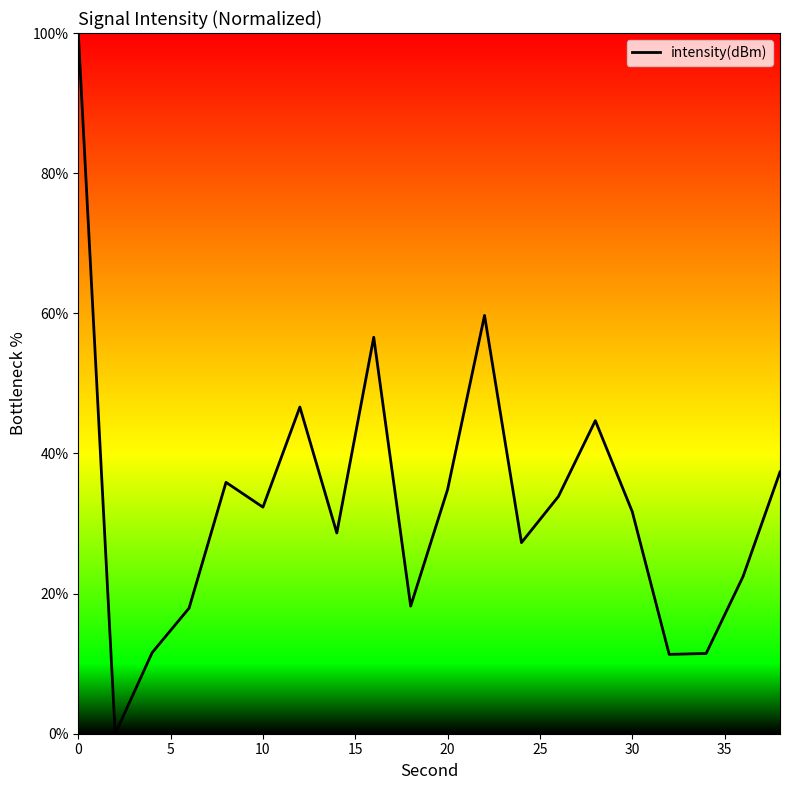

What is the maximum value shown in the chart?

100.0